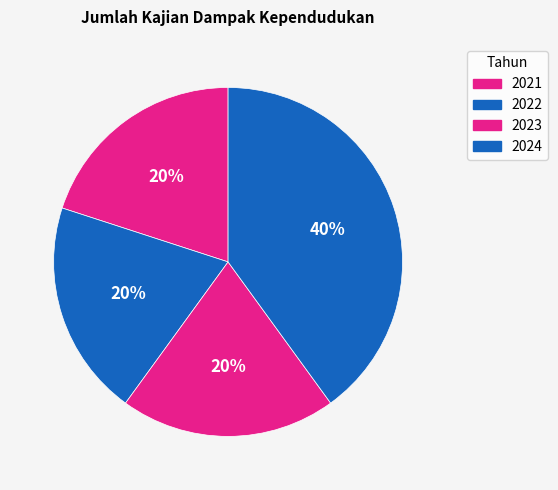

What percentage is the 2022 slice, to the nearest percent?

20%